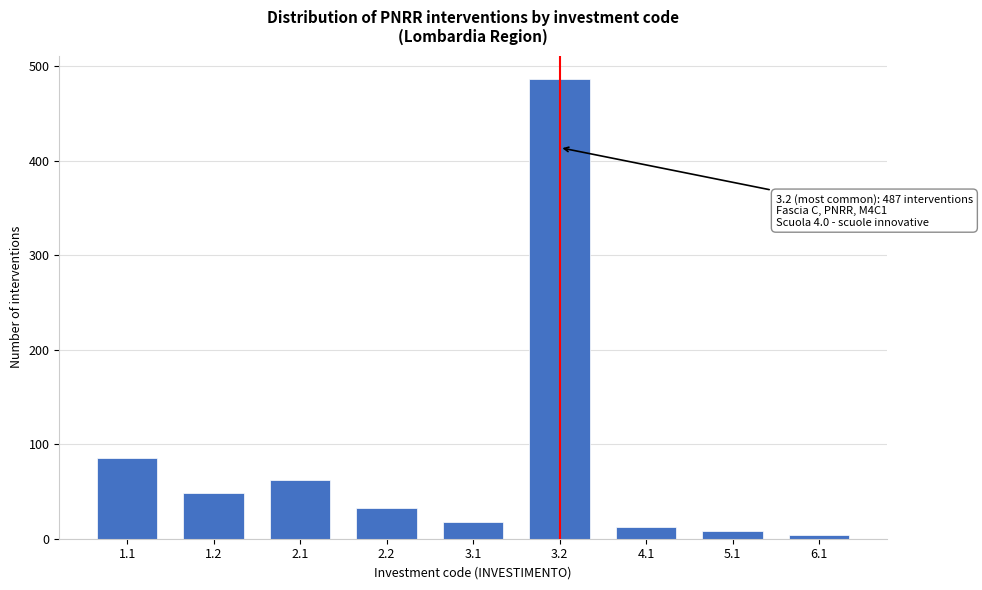

Reading left to right, transcribe all the data shown in this chart.

1.1=85	1.2=48	2.1=62	2.2=32	3.1=18	3.2=487	4.1=12	5.1=8	6.1=4